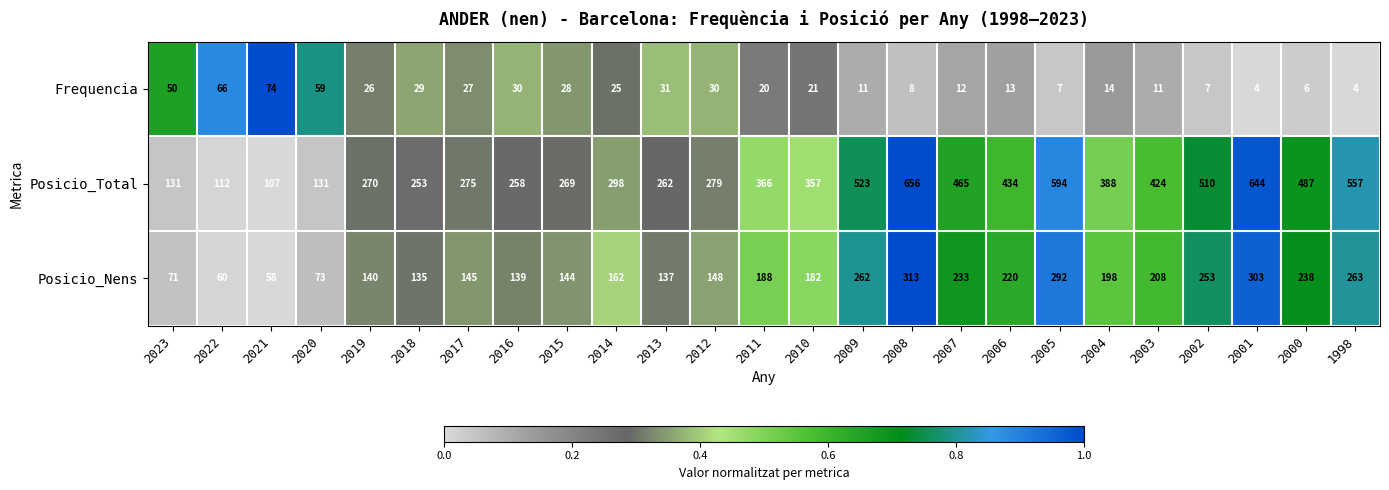

The value of Frequencia at 2009 is 11. True or false?

True